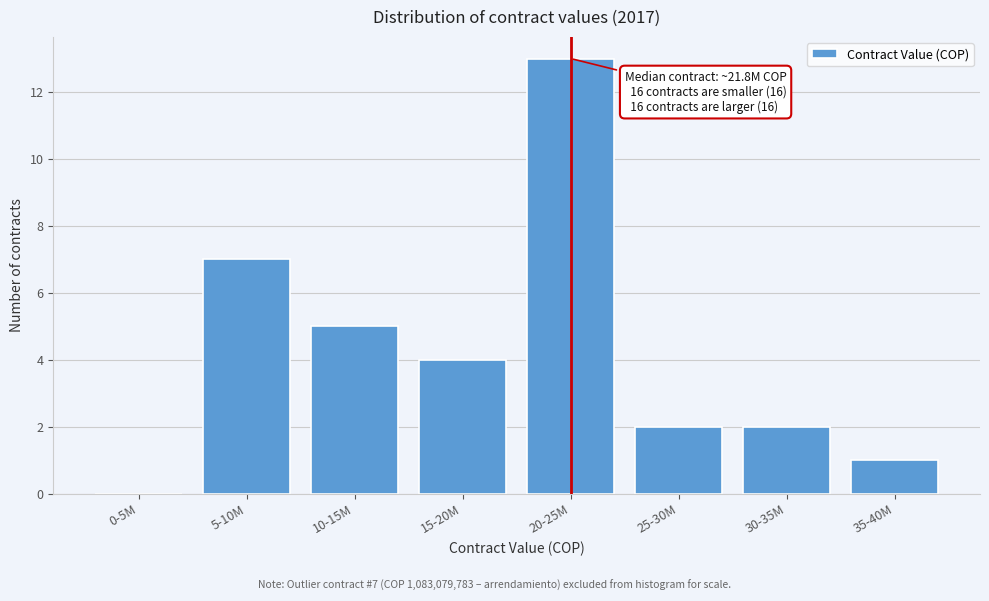

Reading left to right, extract all data points from this chart.

0-5M=0	5-10M=7	10-15M=5	15-20M=4	20-25M=13	25-30M=2	30-35M=2	35-40M=1